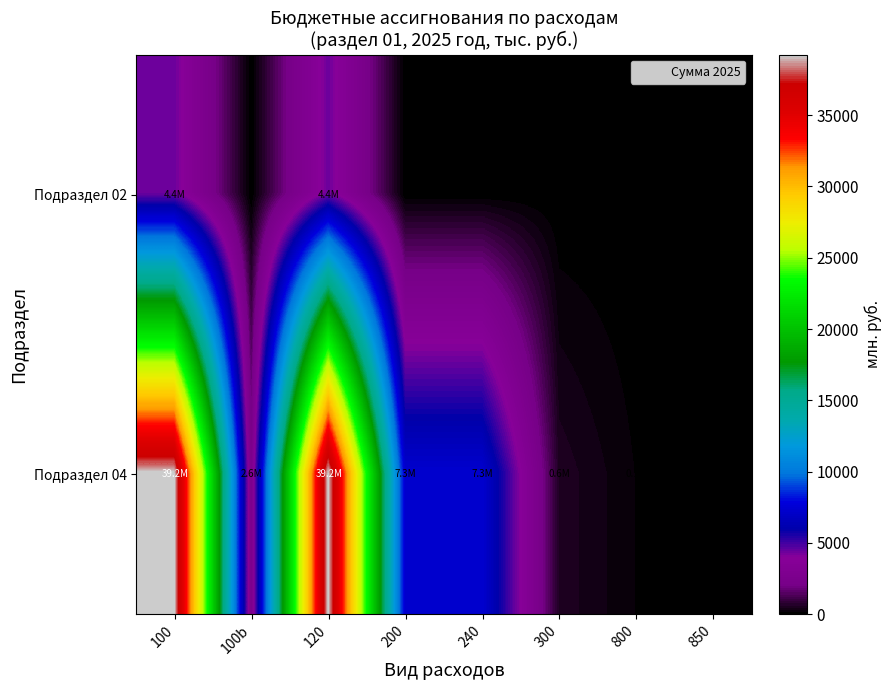

How many series are shown in this chart?

2